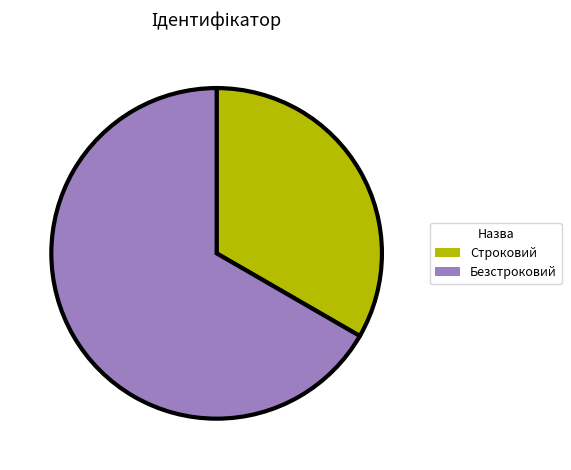

Which category accounts for the majority?

Безстроковий